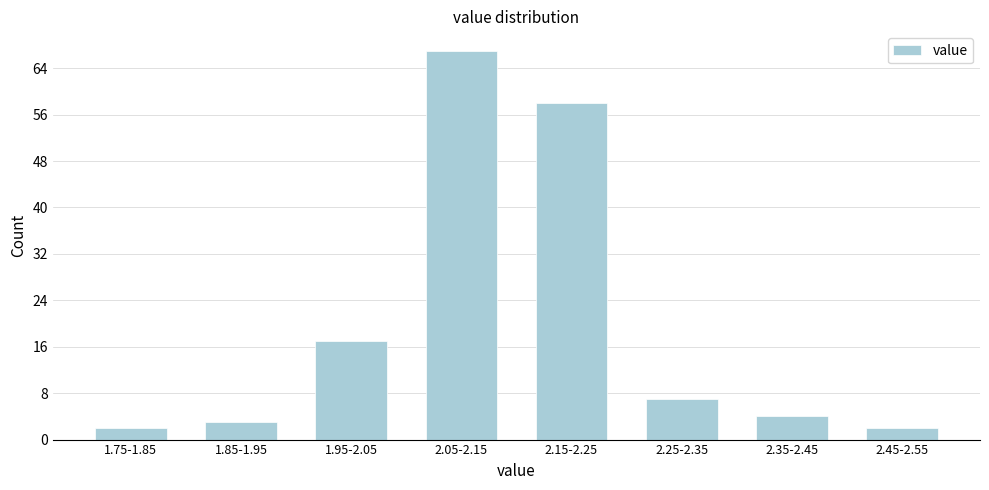

Reading left to right, extract all data points from this chart.

1.75-1.85=2	1.85-1.95=3	1.95-2.05=17	2.05-2.15=67	2.15-2.25=58	2.25-2.35=7	2.35-2.45=4	2.45-2.55=2